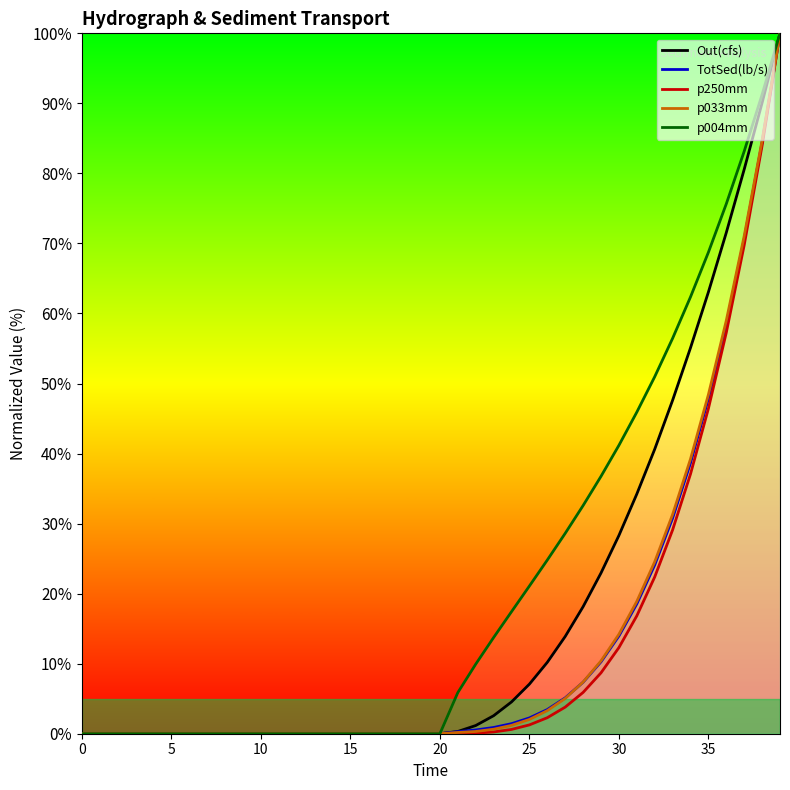

How many series are shown in this chart?

5